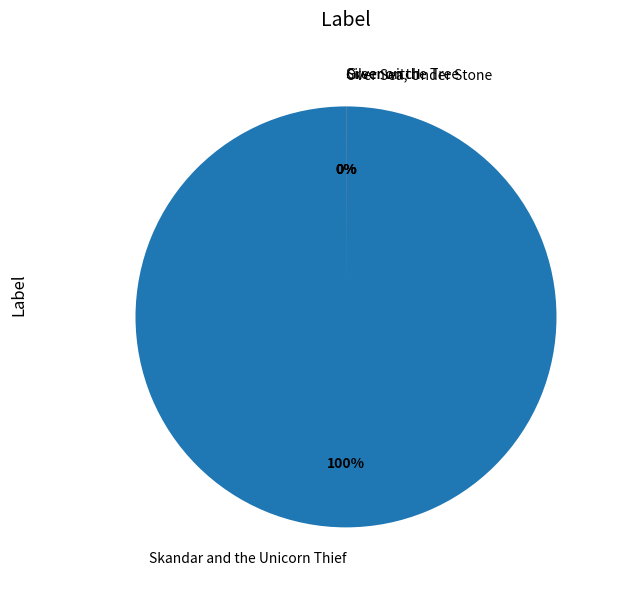

To the nearest percent, what is the difference between the largest and smallest slice percentages?

100%